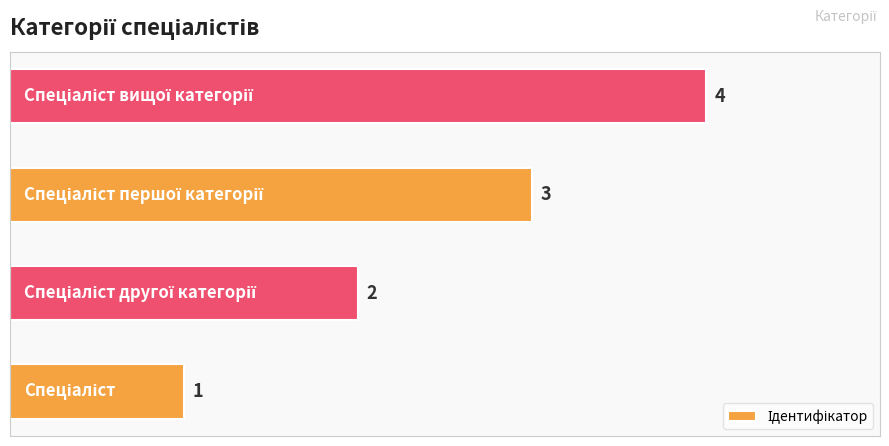

What is the smallest value displayed?

1